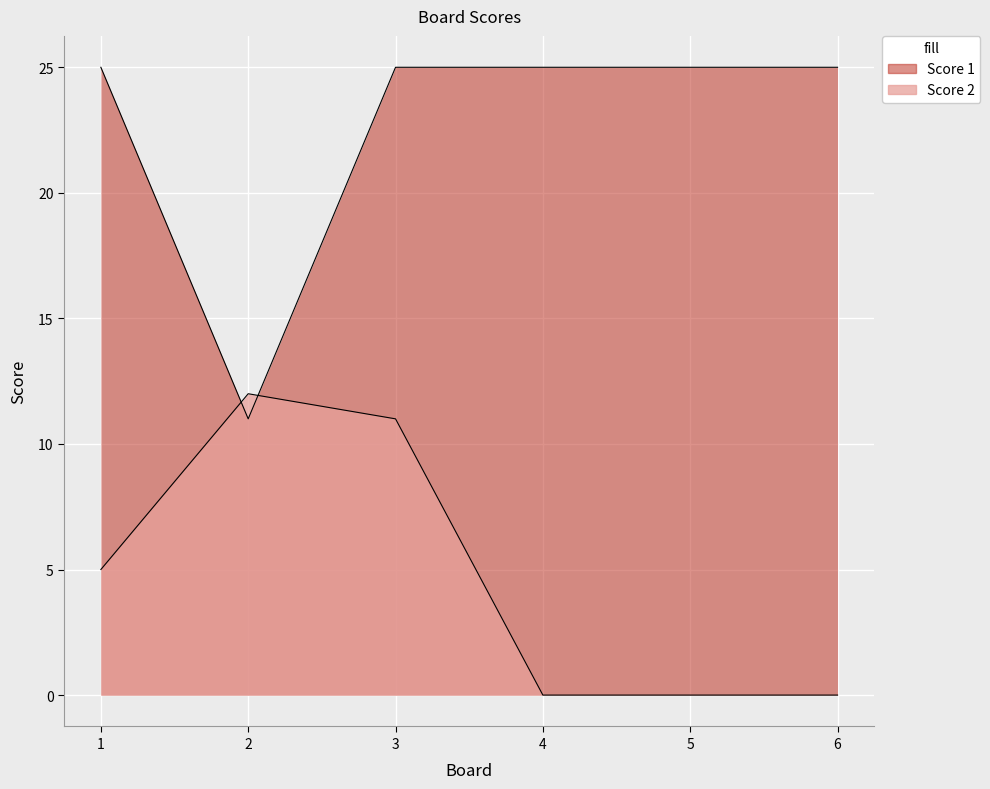

At which category is the sum across all series the highest?

3